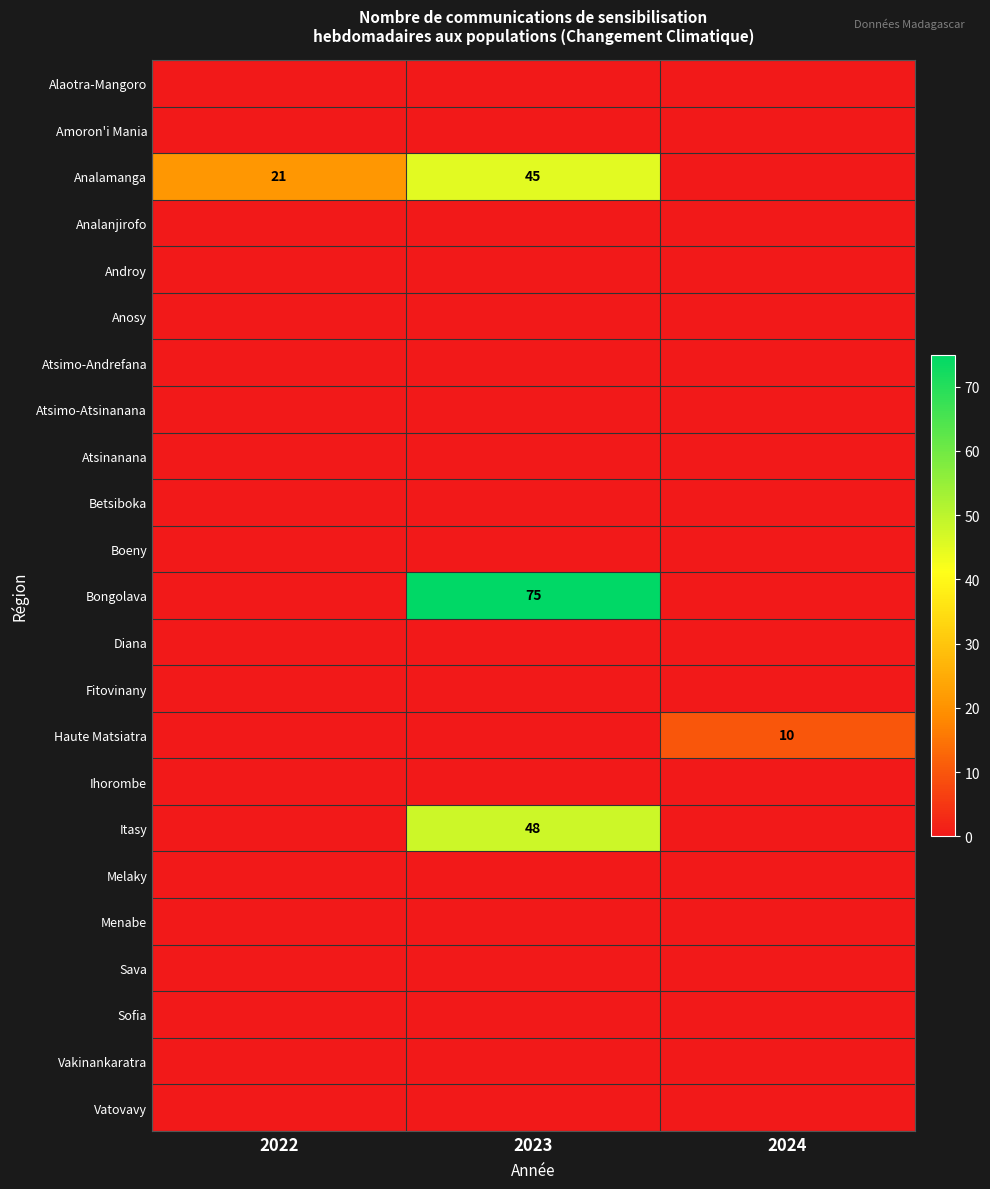

Is it true that Analamanga equals 29 at 2023?

False